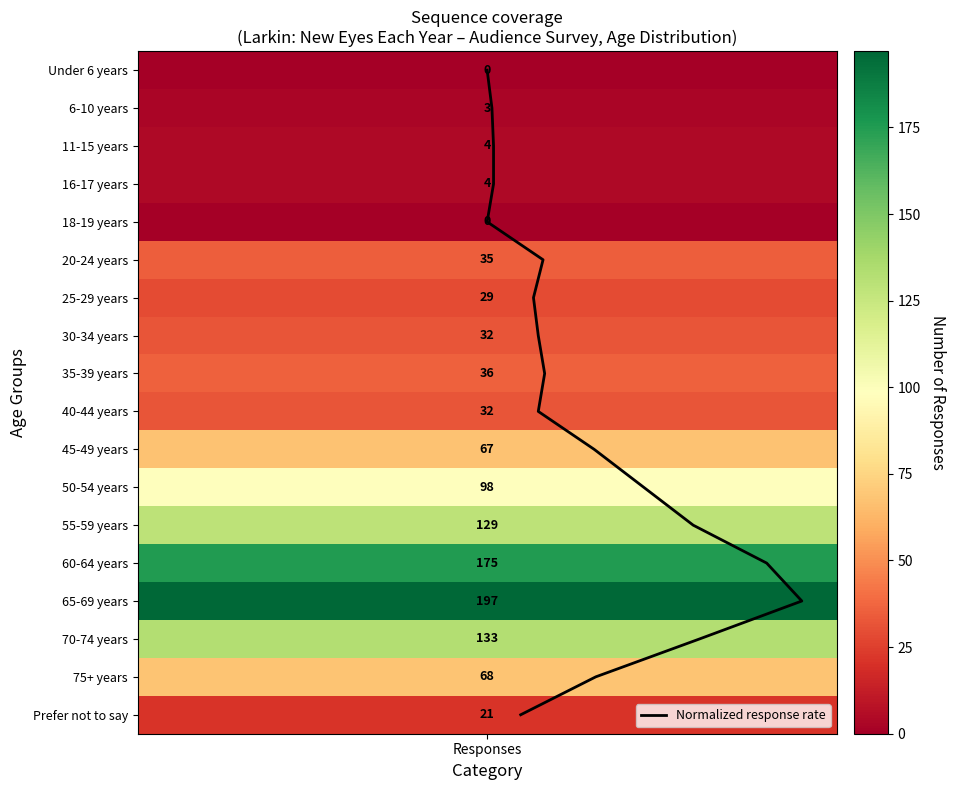

Is it true that the value at 6 is 3?

False